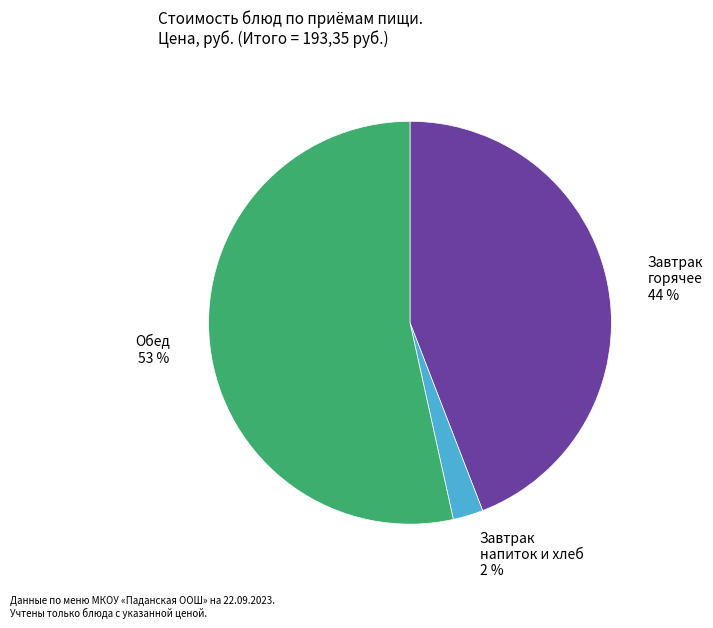

How many segments does this pie chart have?

3